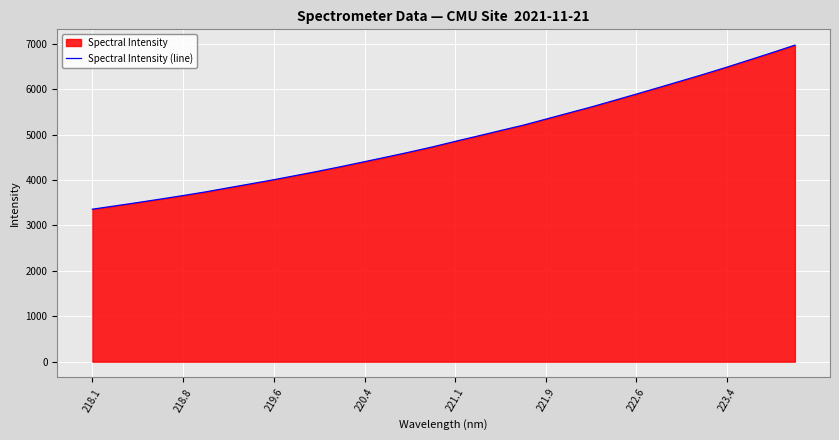

The value at 218.8 is 5068.5. True or false?

False